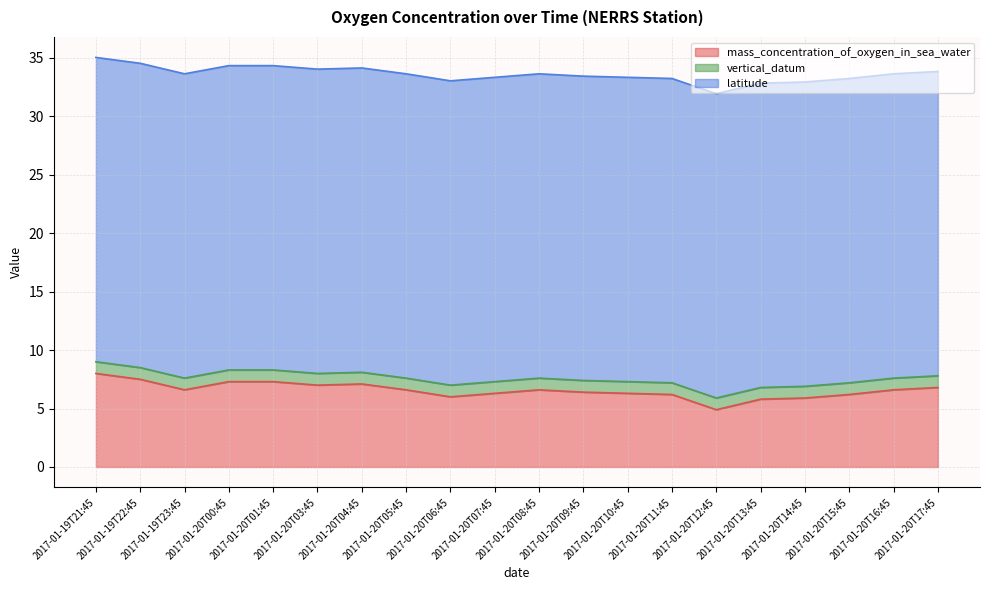

At how many categories does at least one series exceed 21?

20